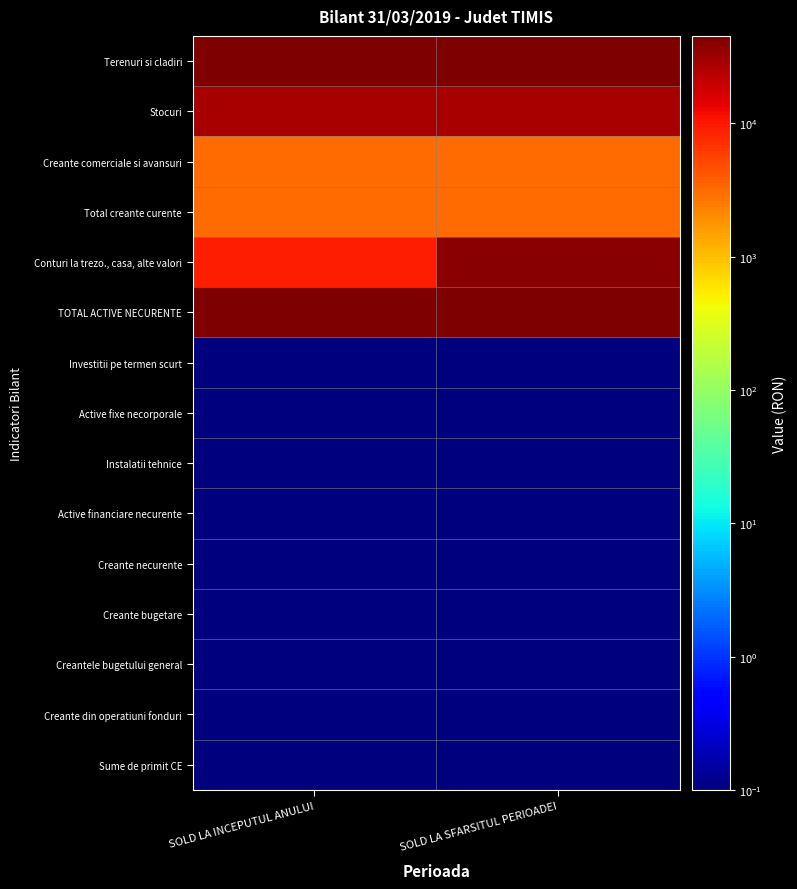

List the series in order of their peak value, lowest first.

Investitii pe termen scurt, Active fixe necorporale, Instalatii tehnice, Active financiare necurente, Creante necurente, Creante bugetare, Creantele bugetului general, Creante din operatiuni fonduri, Sume de primit CE, Creante comerciale si avansuri, Total creante curente, Stocuri, Conturi la trezo., casa, alte valori, Terenuri si cladiri, TOTAL ACTIVE NECURENTE